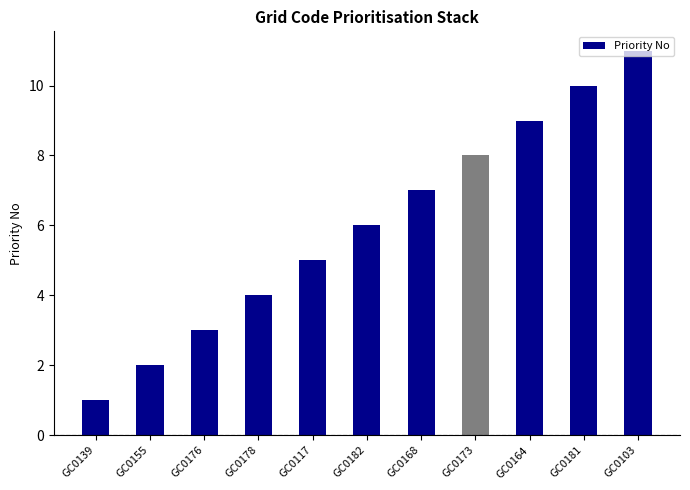

Approximately how many times larger is the value at GC0139 compared to GC0103?

0.1